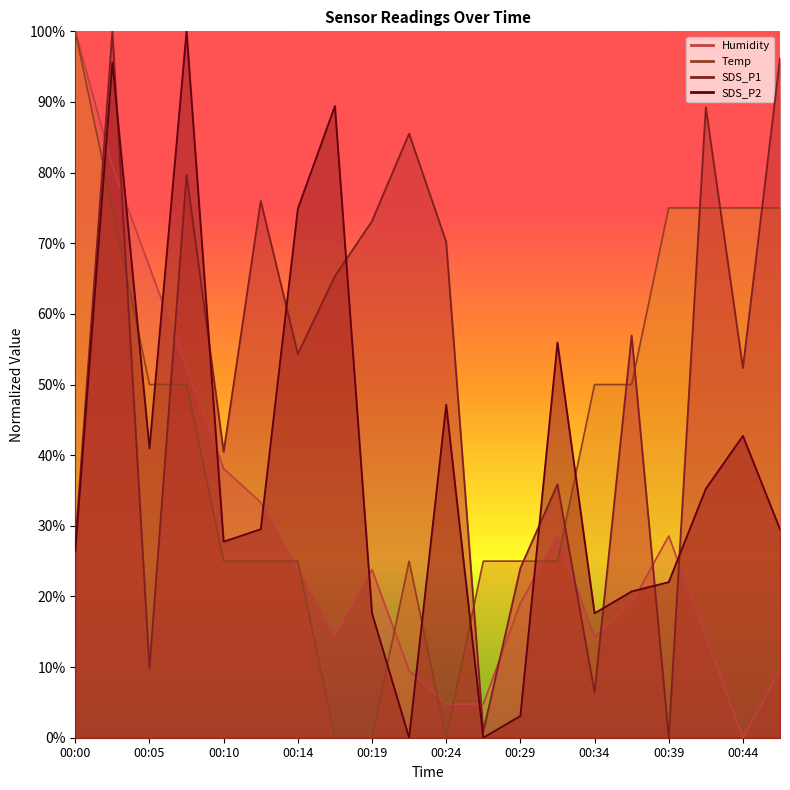

Reading left to right, transcribe all the data shown in this chart.

SDS_P1: 00:00=27.5	00:02=100.0	00:05=9.9	00:07=79.7	00:10=40.5	00:12=76.0	00:14=54.3	00:17=65.3	00:19=73.1	00:22=85.5	00:24=70.2	00:27=0.9	00:29=24.0	00:31=35.9	00:34=6.4	00:36=56.9	00:39=0.0	00:41=89.3	00:44=52.3	00:46=96.2
SDS_P2: 00:00=26.4	00:02=95.6	00:05=41.0	00:07=100.0	00:10=27.8	00:12=29.5	00:14=74.9	00:17=89.4	00:19=17.6	00:22=0.0	00:24=47.1	00:27=0.0	00:29=3.1	00:31=55.9	00:34=17.6	00:36=20.7	00:39=22.0	00:41=35.2	00:44=42.7	00:46=29.5
Temp: 00:00=100.0	00:02=75.0	00:05=50.0	00:07=50.0	00:10=25.0	00:12=25.0	00:14=25.0	00:17=0.0	00:19=0.0	00:22=25.0	00:24=0.0	00:27=25.0	00:29=25.0	00:31=25.0	00:34=50.0	00:36=50.0	00:39=75.0	00:41=75.0	00:44=75.0	00:46=75.0
Humidity: 00:00=100.0	00:02=81.0	00:05=66.7	00:07=52.4	00:10=38.1	00:12=33.3	00:14=23.8	00:17=14.3	00:19=23.8	00:22=9.5	00:24=4.8	00:27=4.8	00:29=19.0	00:31=28.6	00:34=14.3	00:36=19.0	00:39=28.6	00:41=14.3	00:44=0.0	00:46=9.5